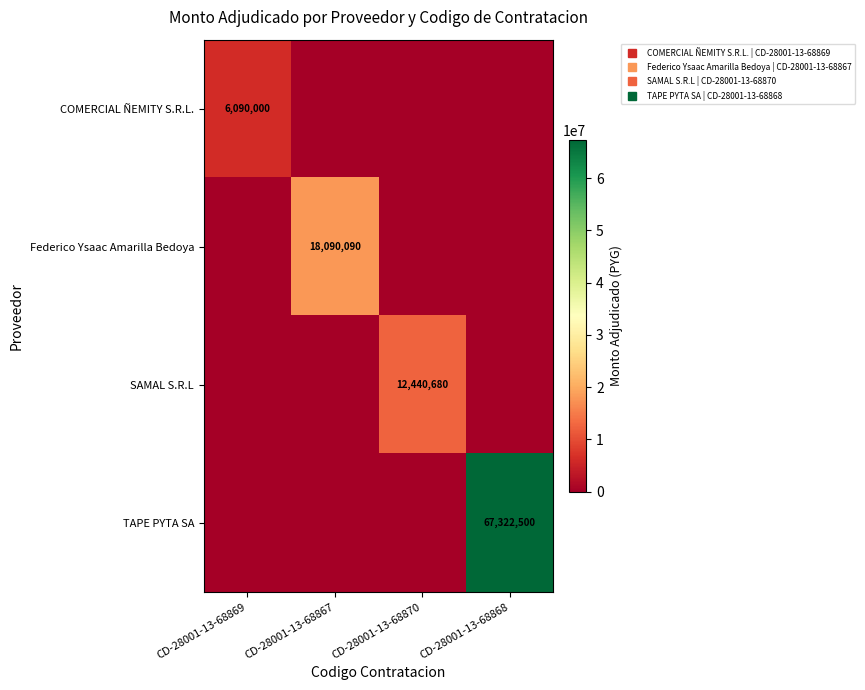

Count the number of categories in the chart.

4